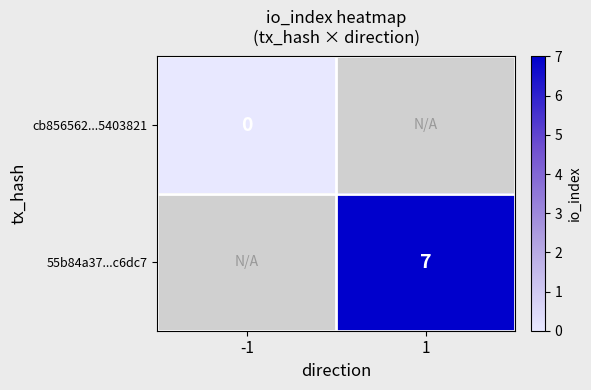

The value of 55b84a37...c6dc7 at 1 is 7. True or false?

True